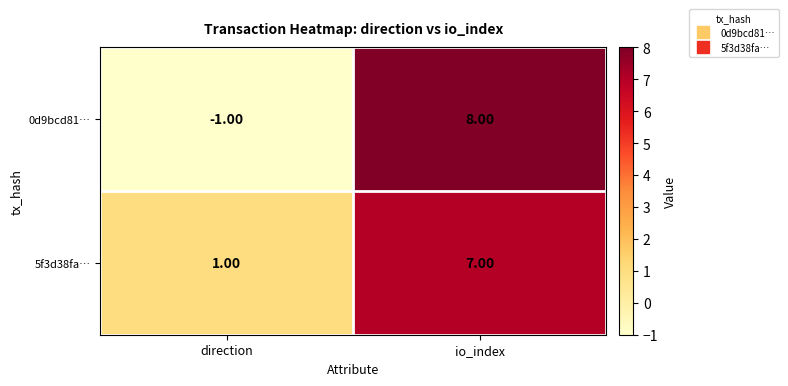

Rank the series by their average value, from lowest to highest.

0d9bcd81…, 5f3d38fa…